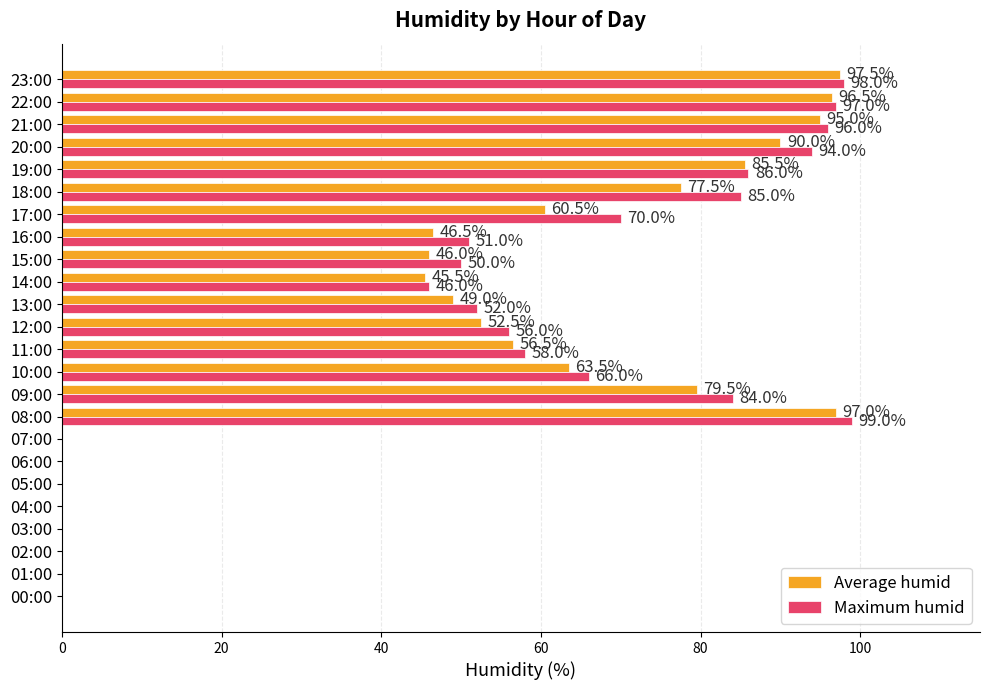

What is the sum of all Maximum humid values?

1188.0